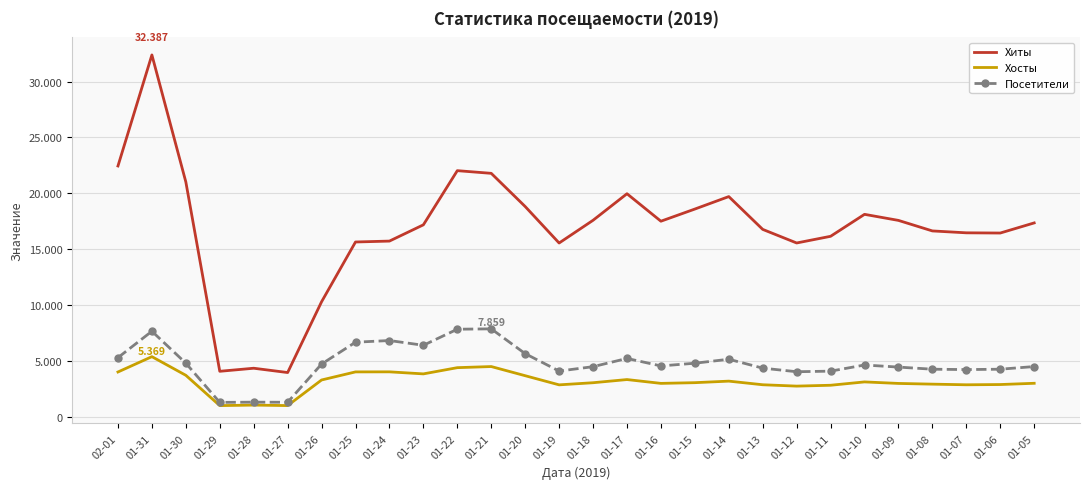

At which label is Хосты closest to 3177?

01-14